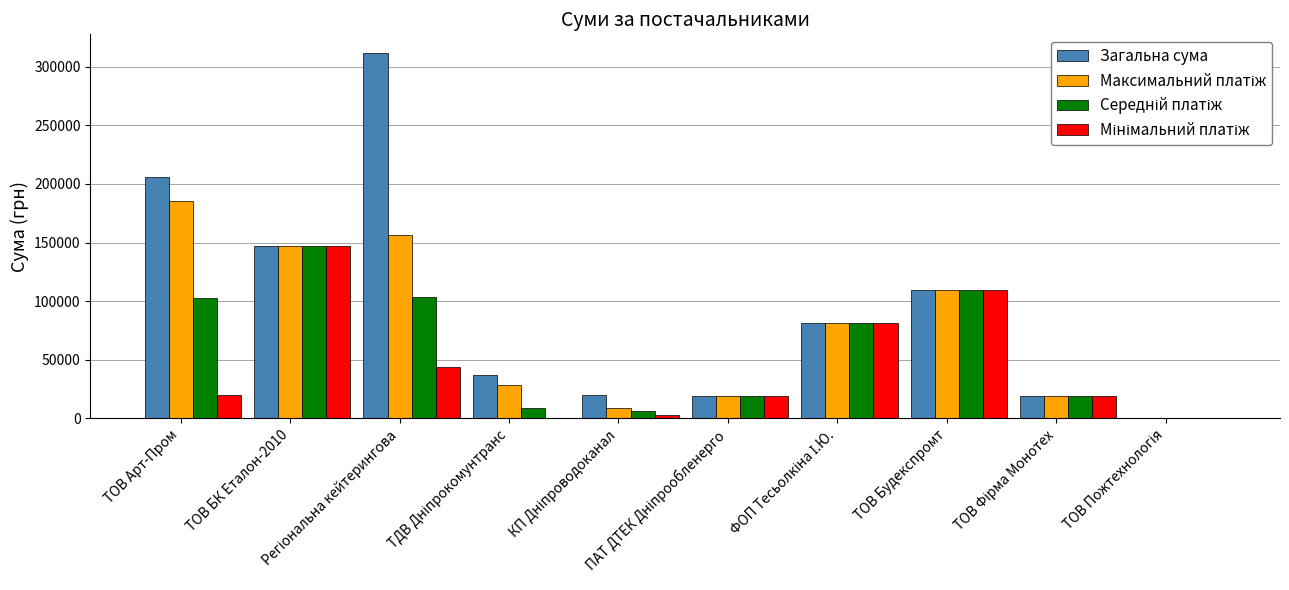

Which series has the largest total across all categories?

Загальна сума